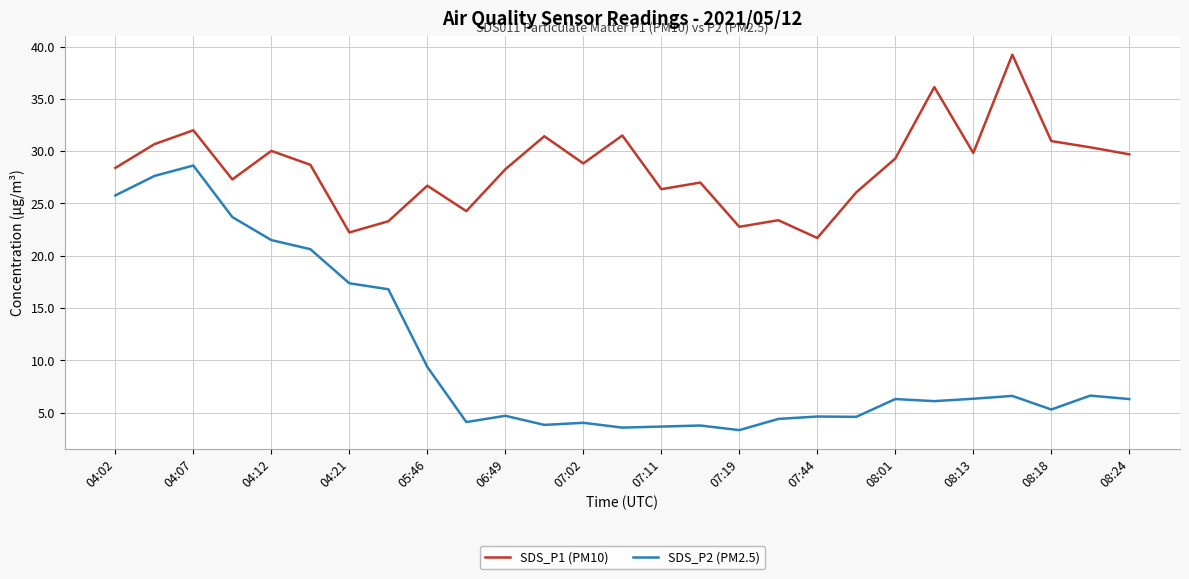

True or false: SDS_P1 (PM10) and SDS_P2 (PM2.5) intersect in this chart.

False